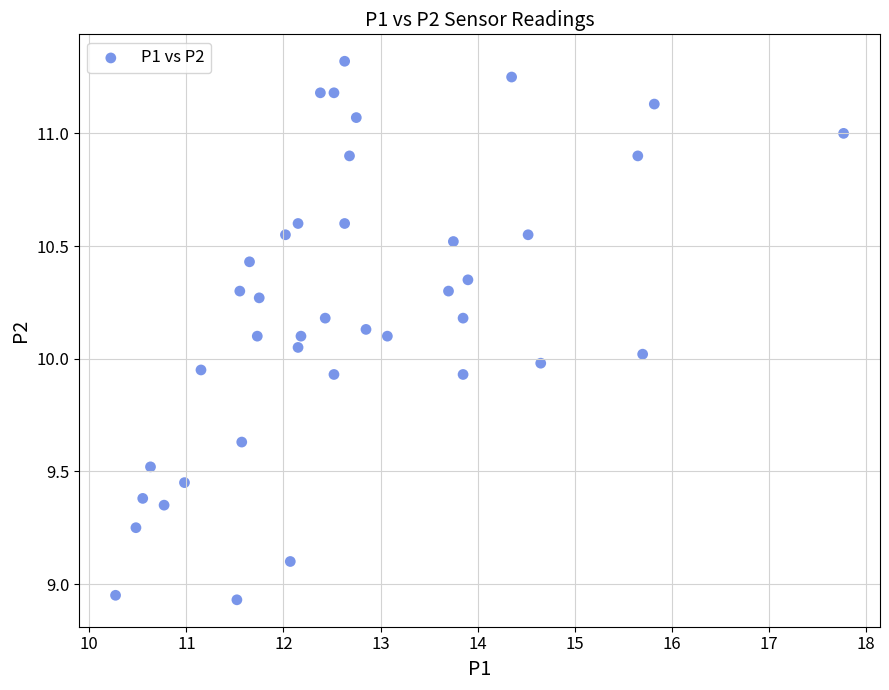

What is the range of Y values (max minus min)?

2.4